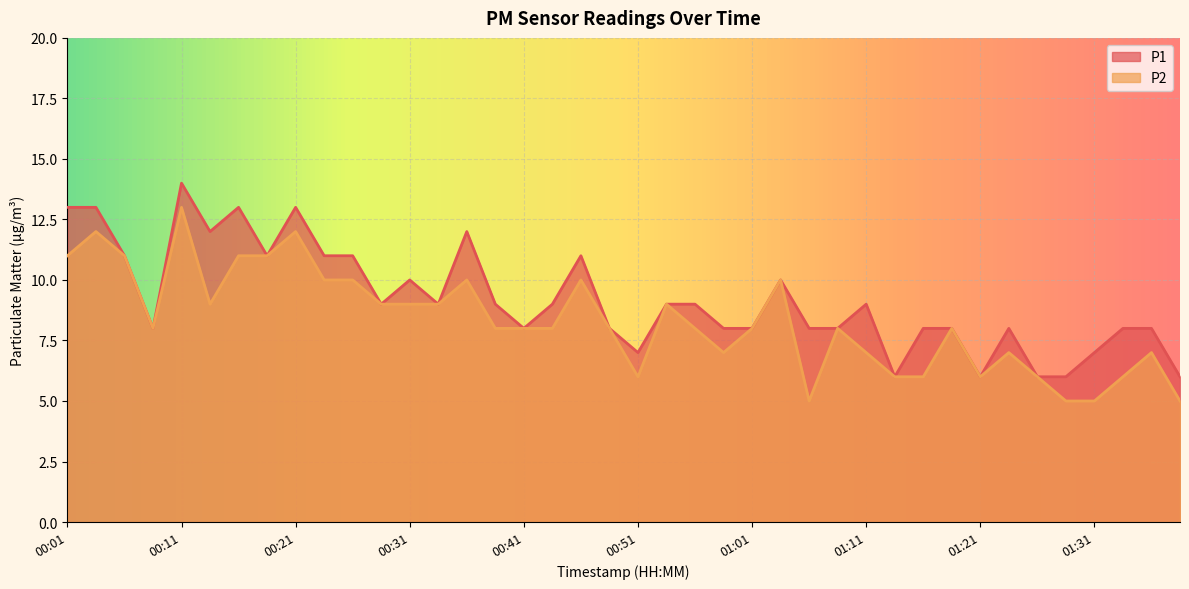

List the series in order of their overall mean, lowest first.

P2, P1